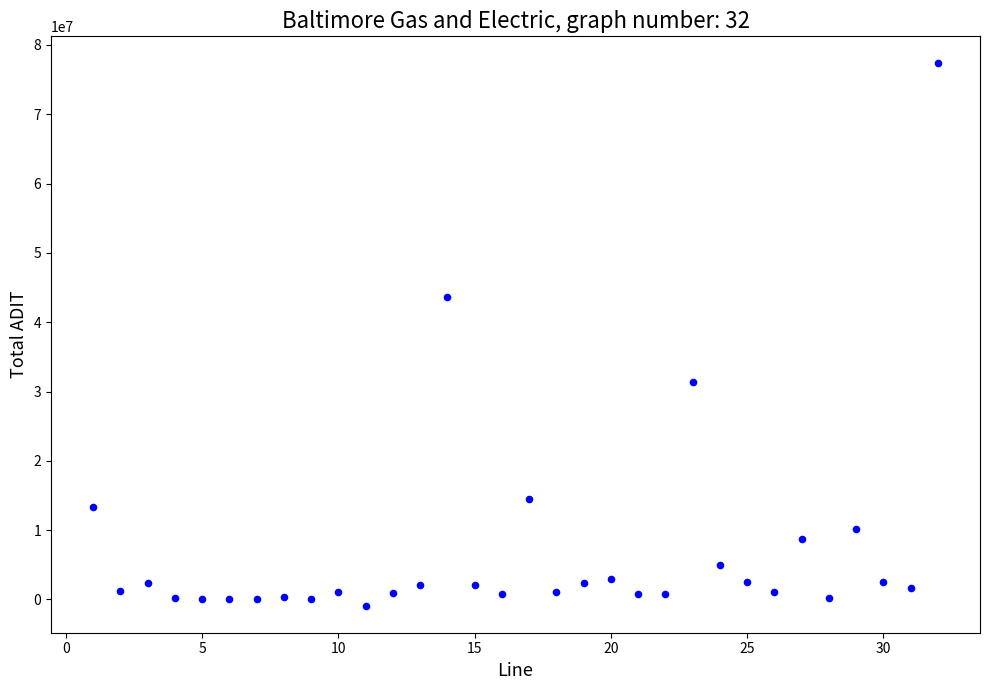

What is the range of Y values (max minus min)?

78214040.2